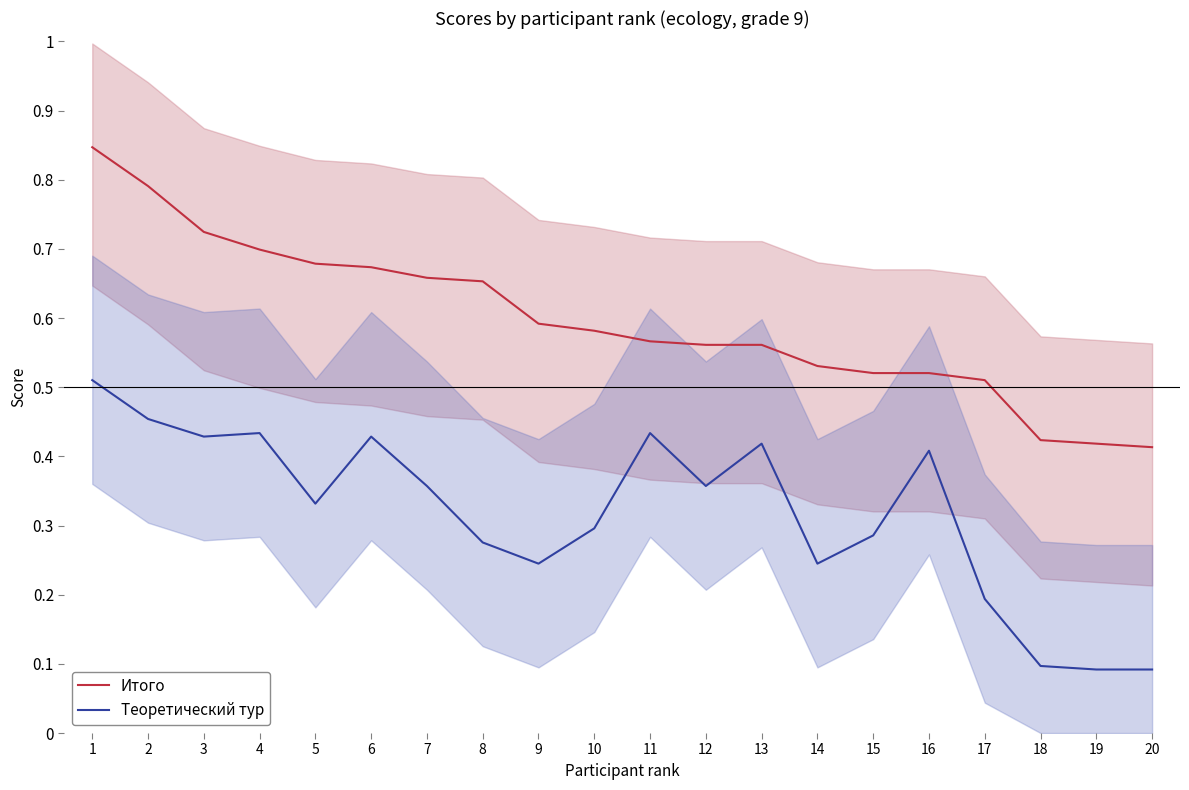

What is the total value across all series at 10?

0.9